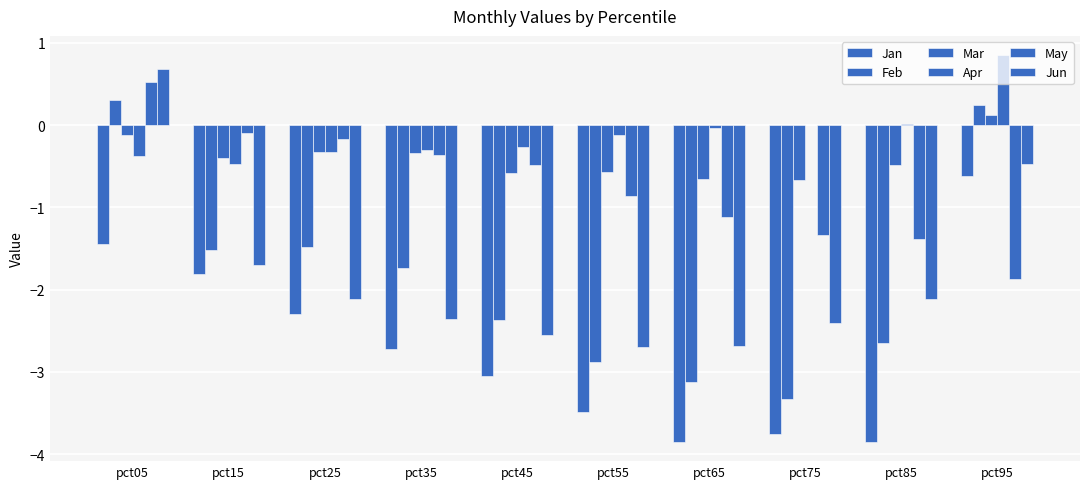

Is the value of Jan at pct15 greater than the value of May at pct35?

No